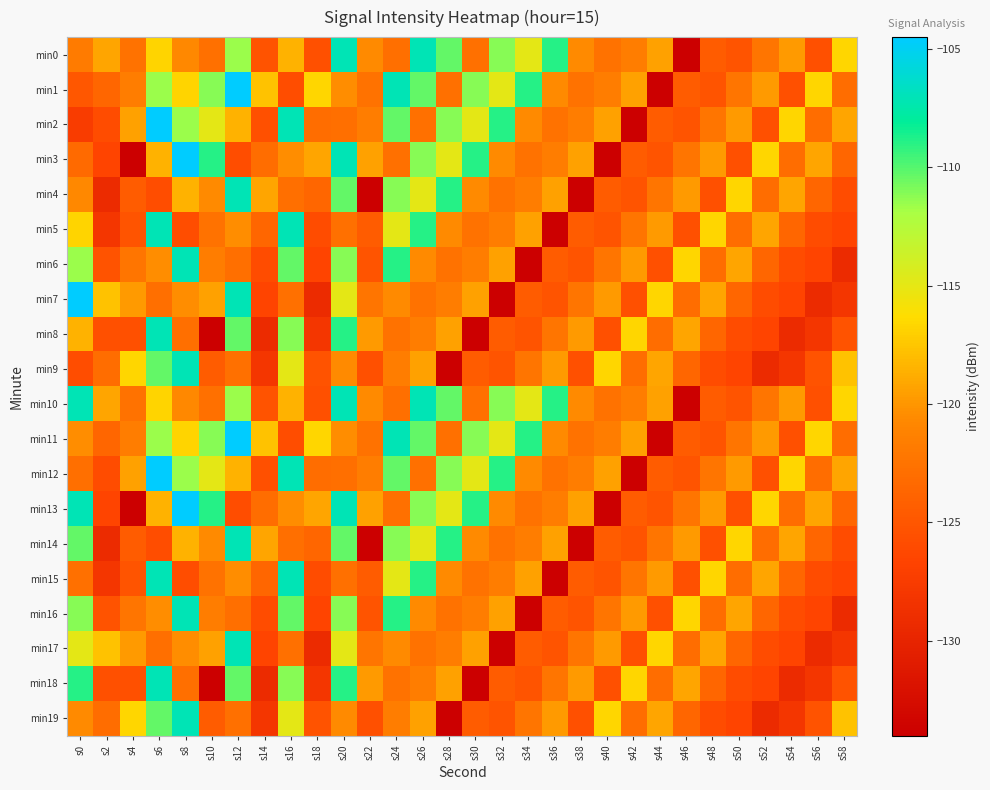

What is the greatest value displayed?

-104.5